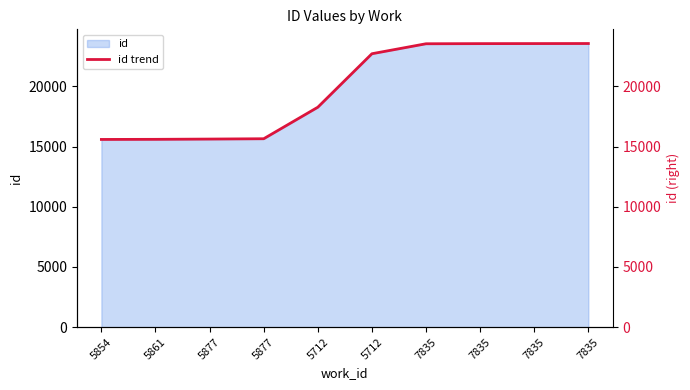

True or false: the data shows 22699 at 5712.

True